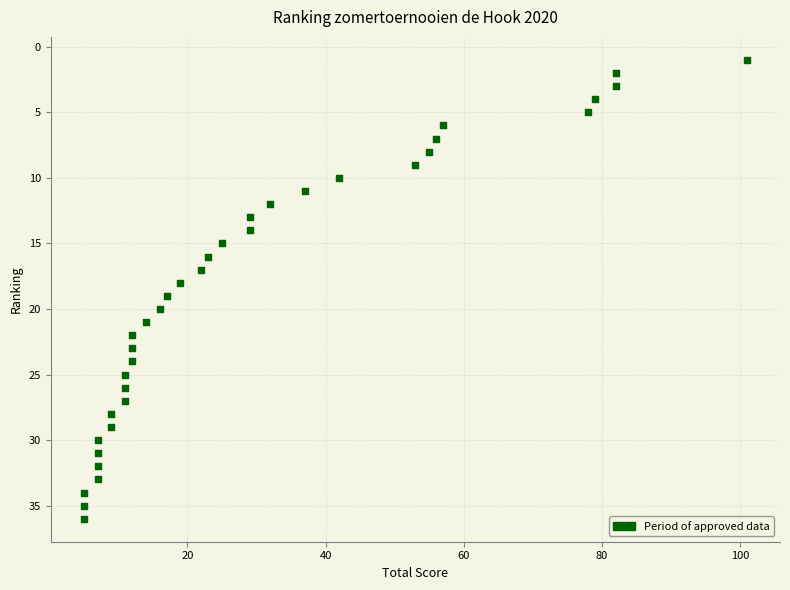

What is the range of Y values (max minus min)?

35